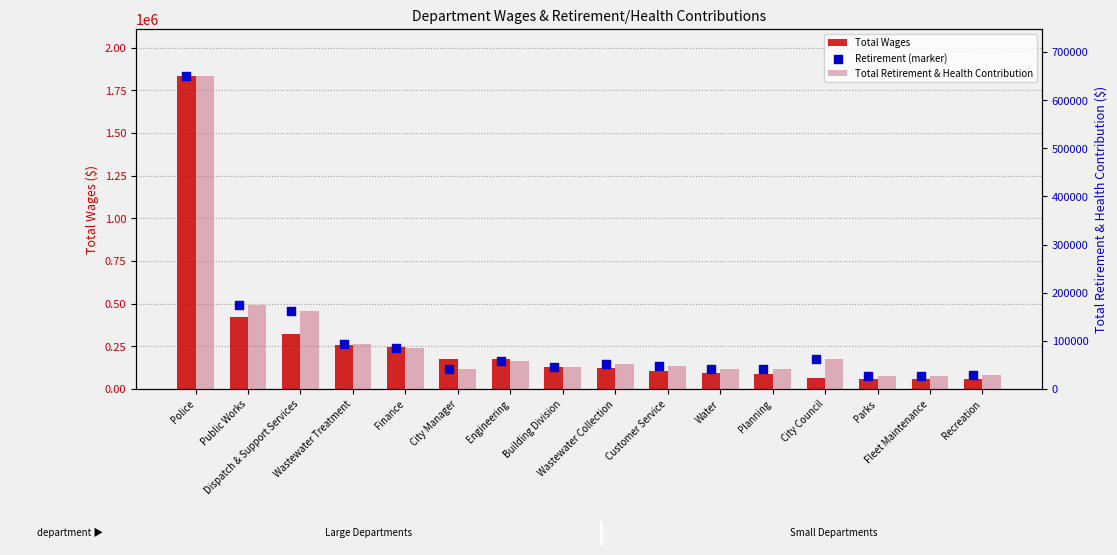

Which series reaches the maximum Y coordinate?

Total Wages